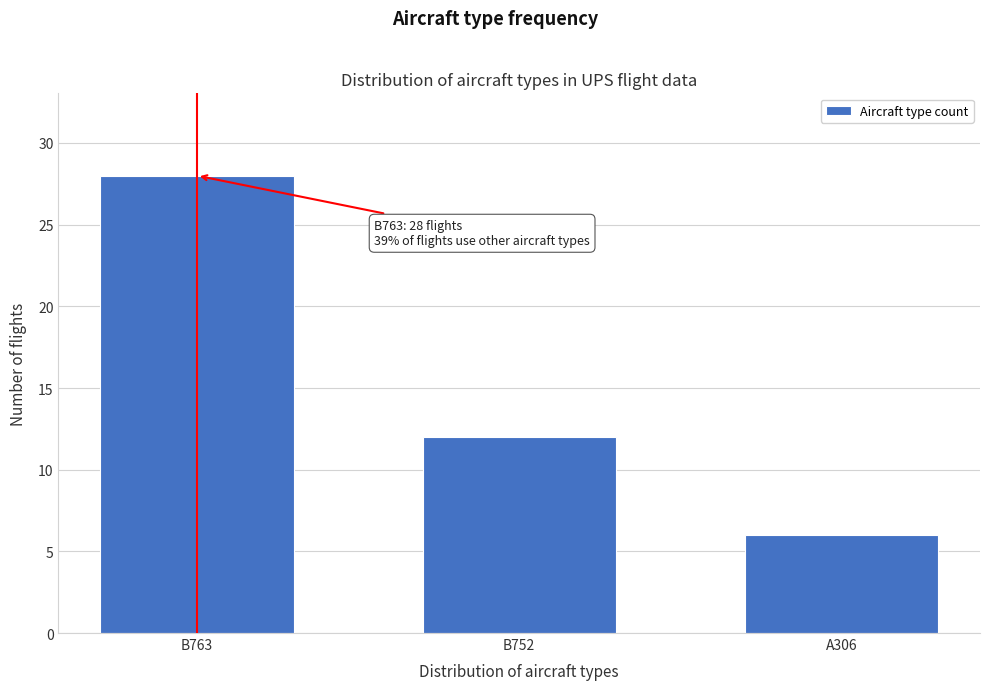

Reading left to right, transcribe all the data shown in this chart.

B763=28	B752=12	A306=6